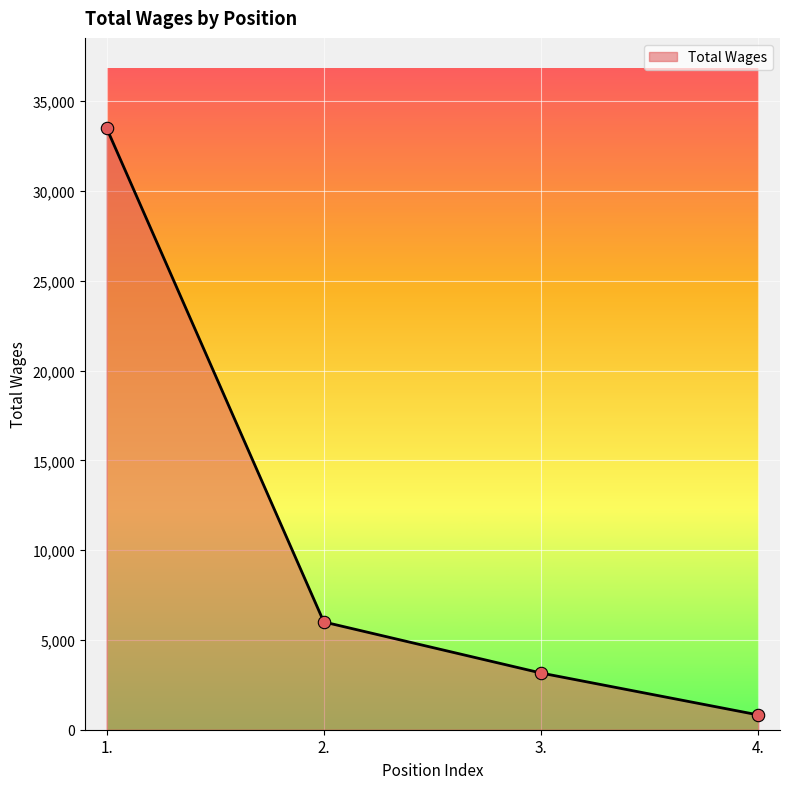

Which has a higher value, 4. or 3.?

3.